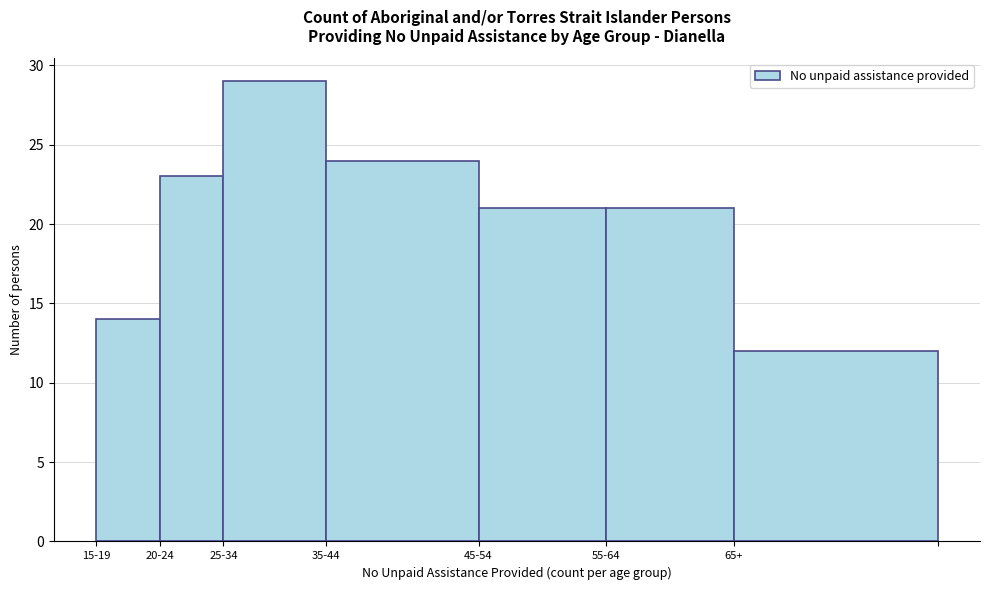

Reading left to right, transcribe all the data shown in this chart.

14	23	29	24	21	21	12